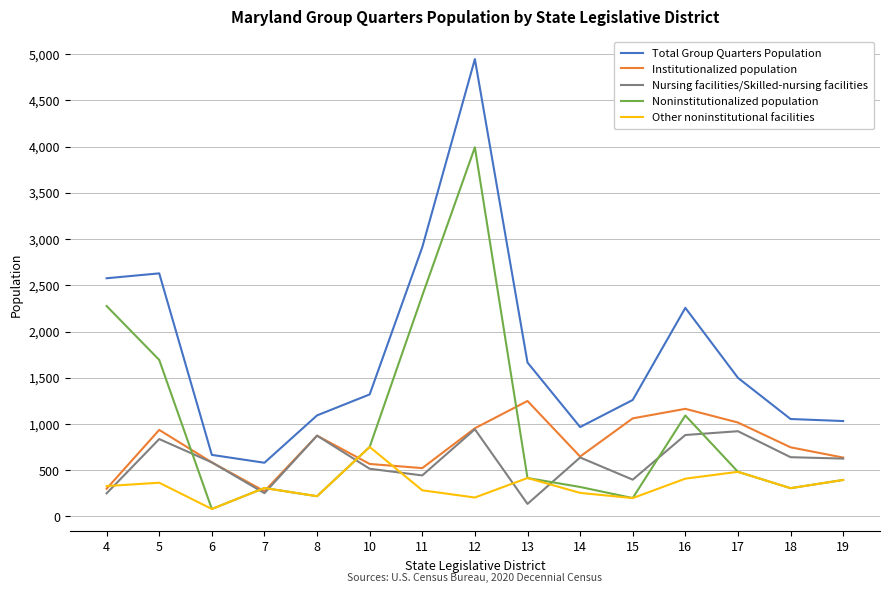

What is the highest value of the Noninstitutionalized population series?

3992